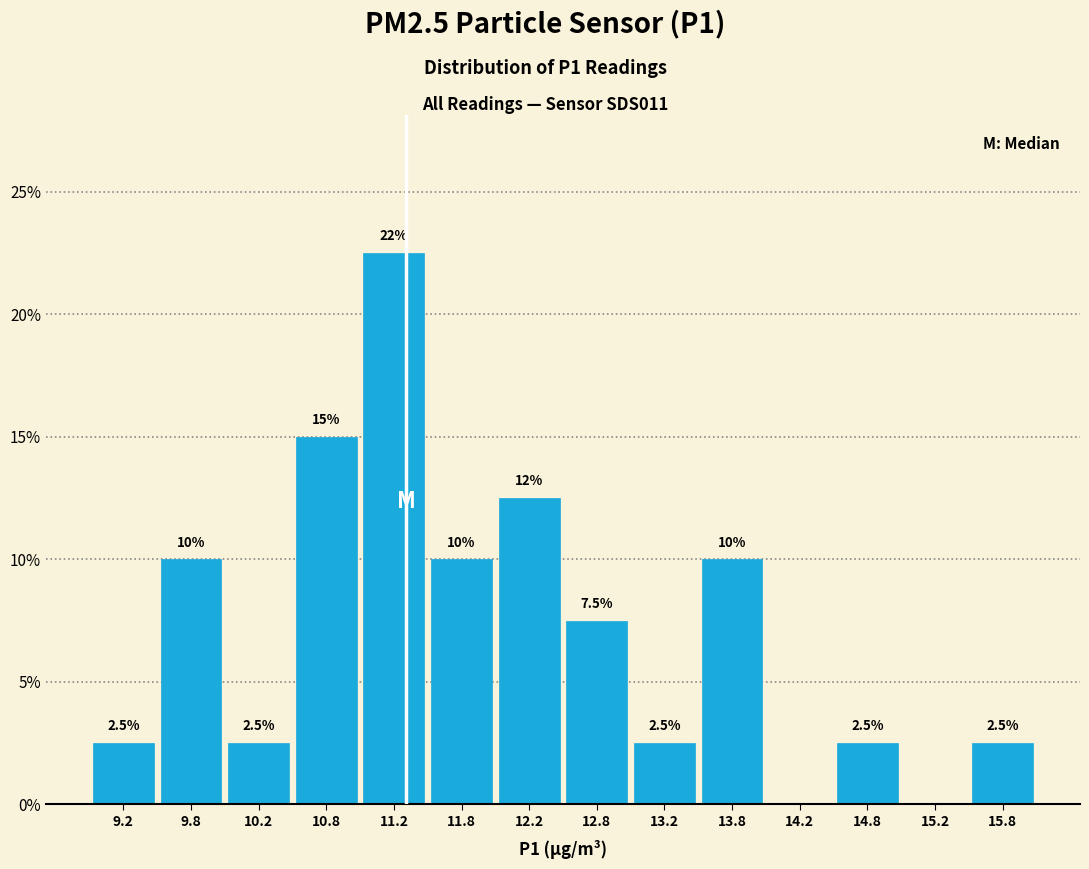

Over which range of the x-axis is the bar tallest?

11.0 to 11.5